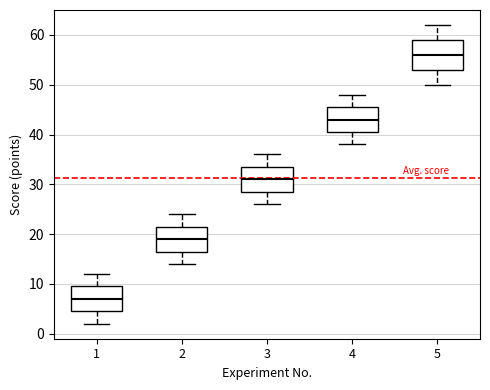

Reading left to right, read every box against the y-axis: the position of its median line, the range the box covers, and the ends of its whiskers. The values are not printed on the chart, so give them approximately, as read against the axis.

1: median 7, box 5 to 10, whiskers 2 to 12
2: median 19, box 17 to 22, whiskers 14 to 24
3: median 31, box 29 to 34, whiskers 26 to 36
4: median 43, box 41 to 46, whiskers 38 to 48
5: median 56, box 53 to 59, whiskers 50 to 62